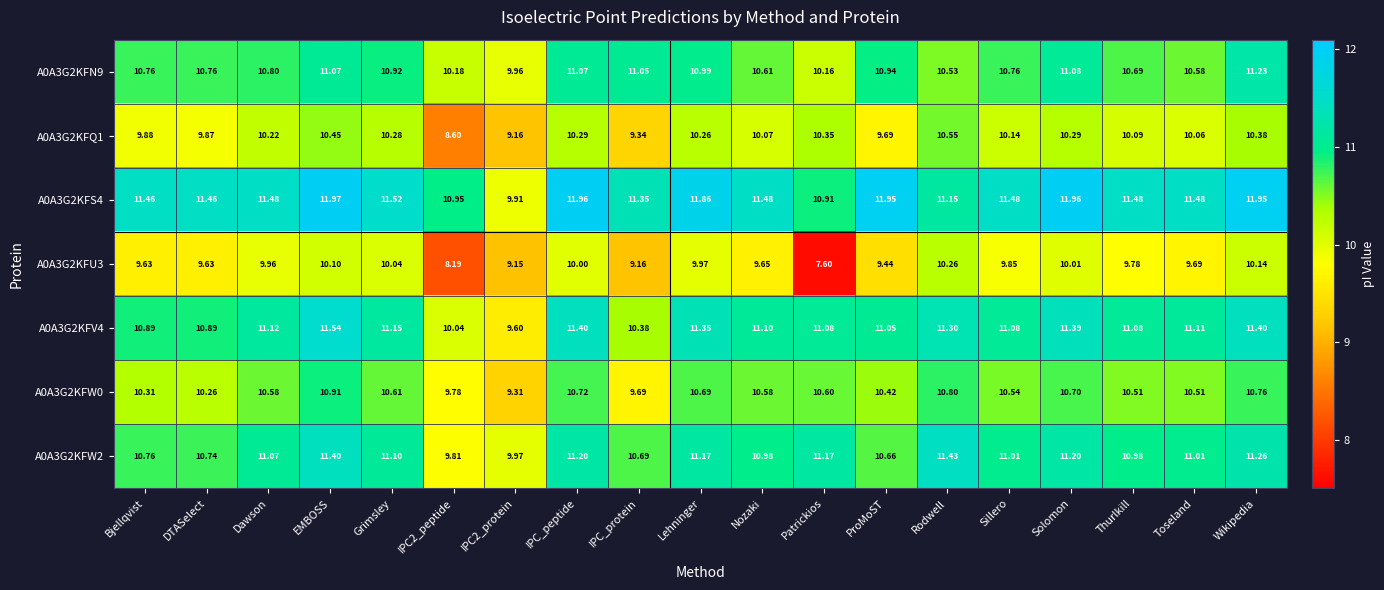

At which label does A0A3G2KFS4 first exceed 11?

Bjellqvist